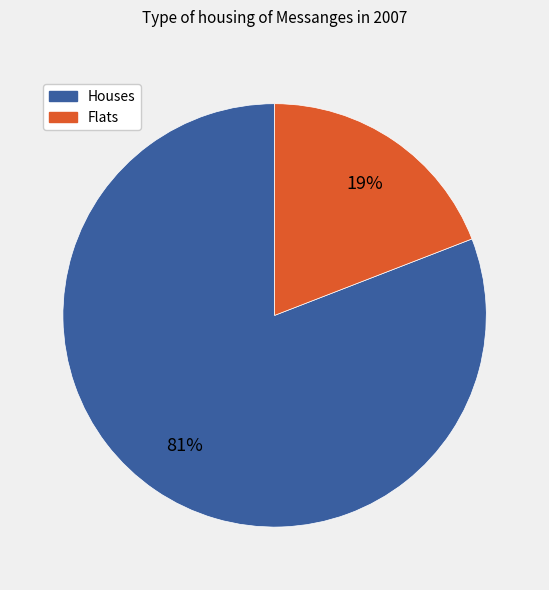

Which slice is the smallest?

Flats